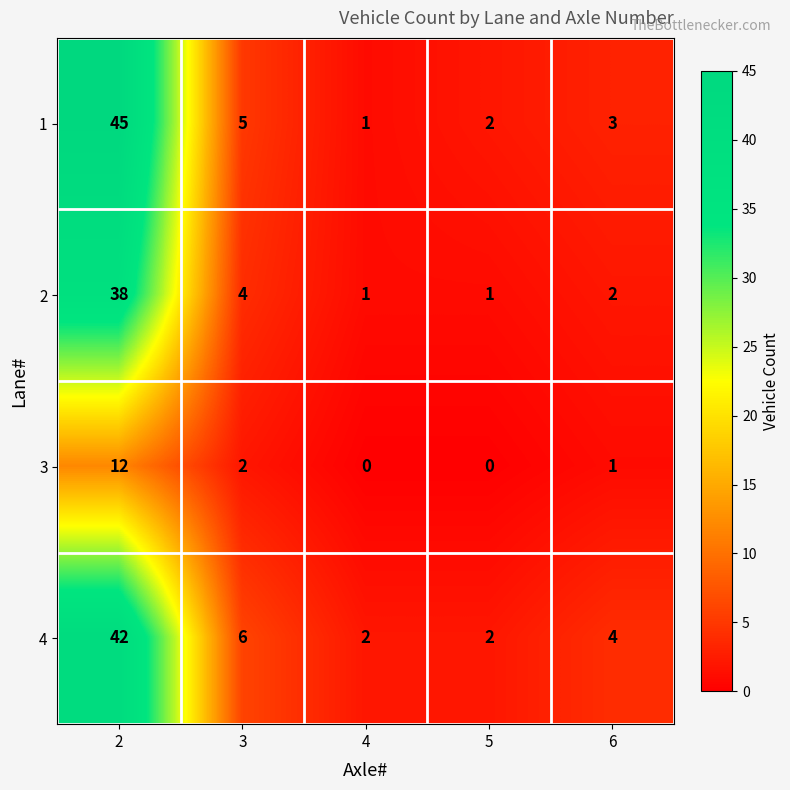

List the series in order of their peak value, lowest first.

3, 2, 4, 1